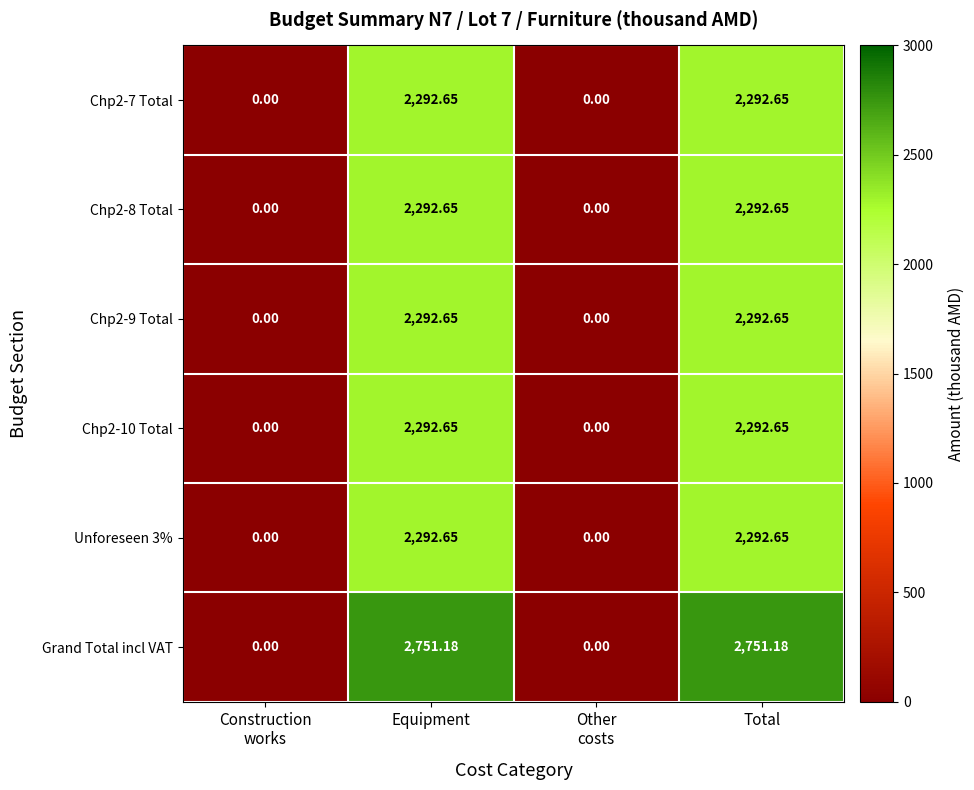

Which series has the largest range (max minus min)?

Grand Total incl VAT